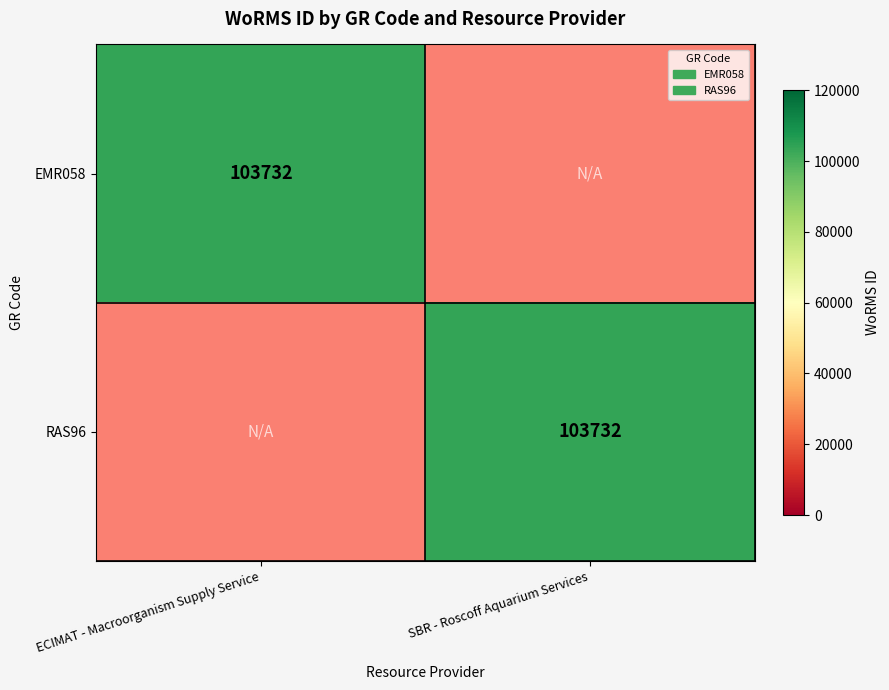

The value of RAS96 at SBR - Roscoff Aquarium Services is 103732. True or false?

True